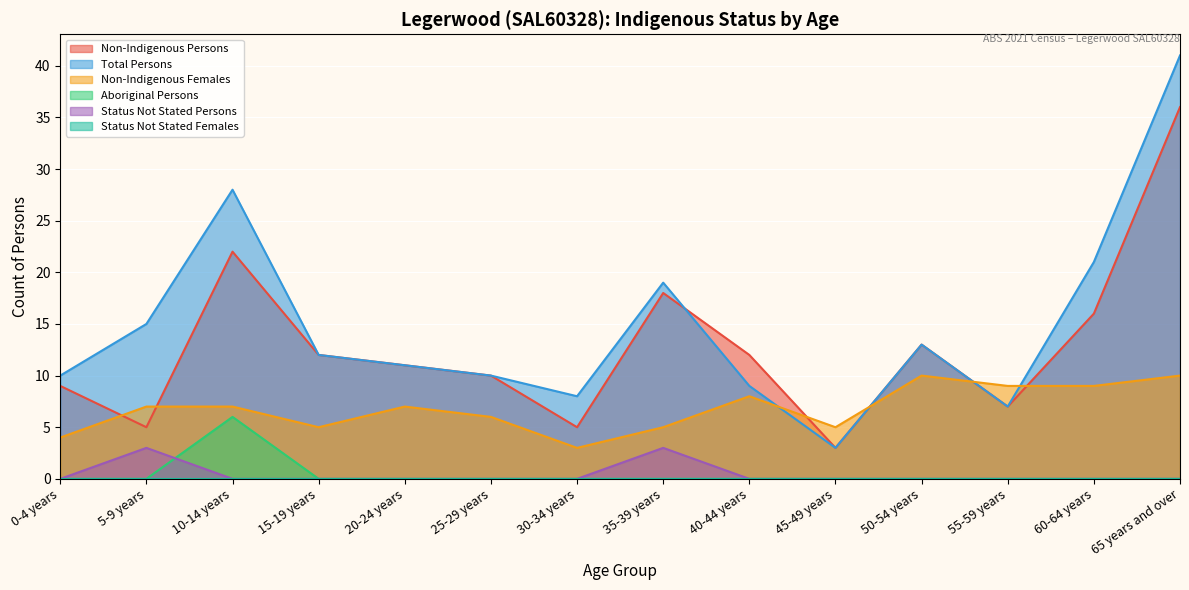

What is the sum of all Aboriginal Persons values?

6